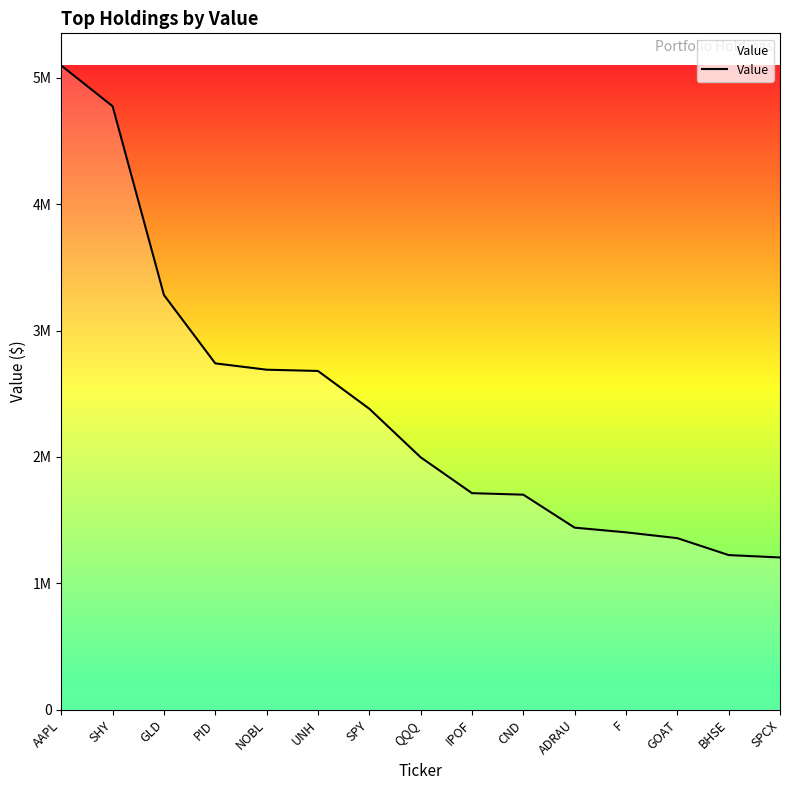

List the labels in order of value, largest first.

AAPL, SHY, GLD, PID, NOBL, UNH, SPY, QQQ, IPOF, CND, ADRAU, F, GOAT, BHSE, SPCX